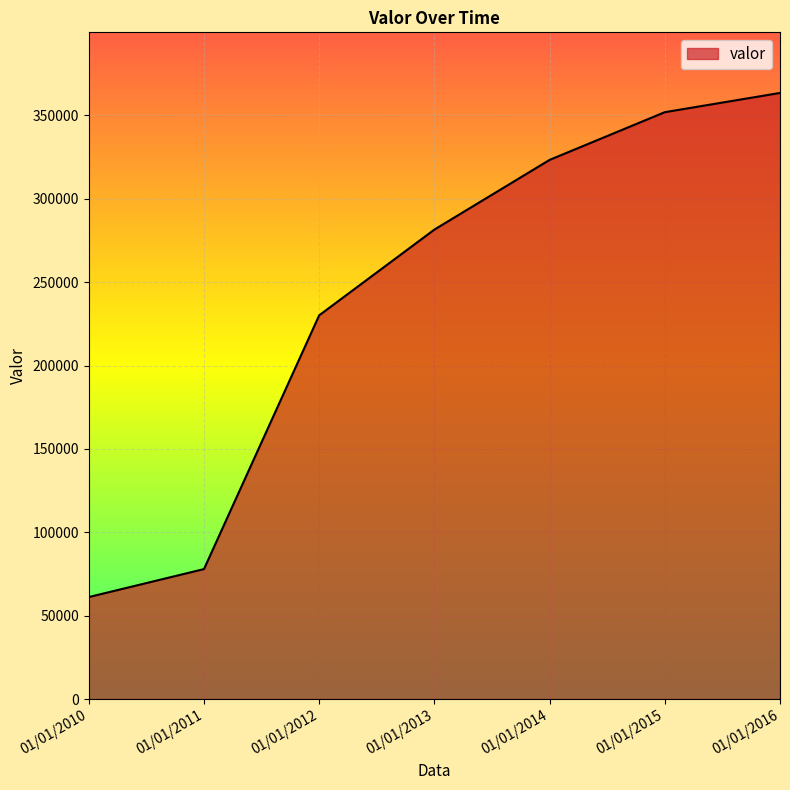

How many lines are shown in the chart?

1